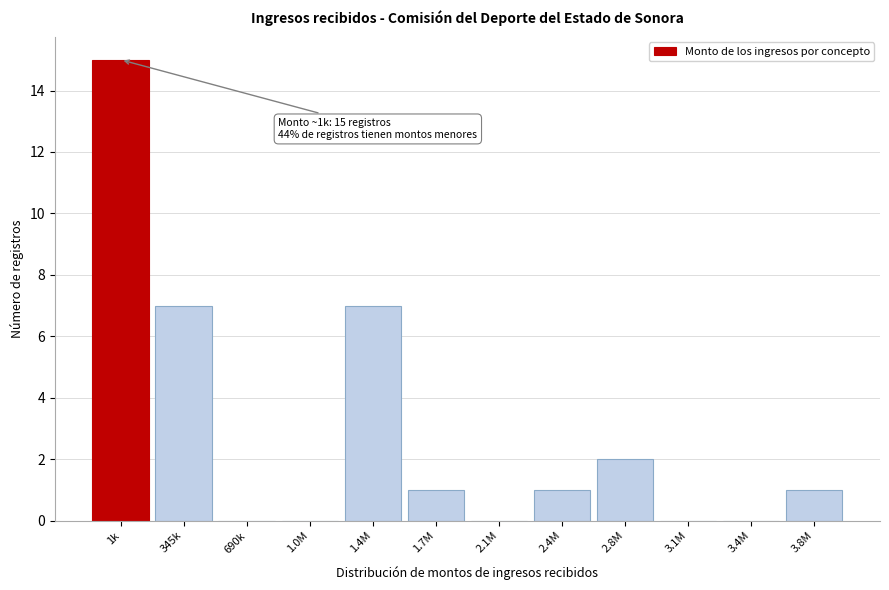

Reading right to left, list all the values displayed in this chart.

3.8M=1	3.4M=0	3.1M=0	2.8M=2	2.4M=1	2.1M=0	1.7M=1	1.4M=7	1.0M=0	690k=0	345k=7	1k=15